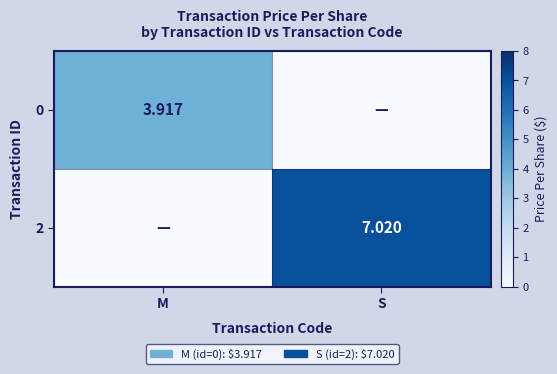

List the series in order of their overall mean, lowest first.

0, 2